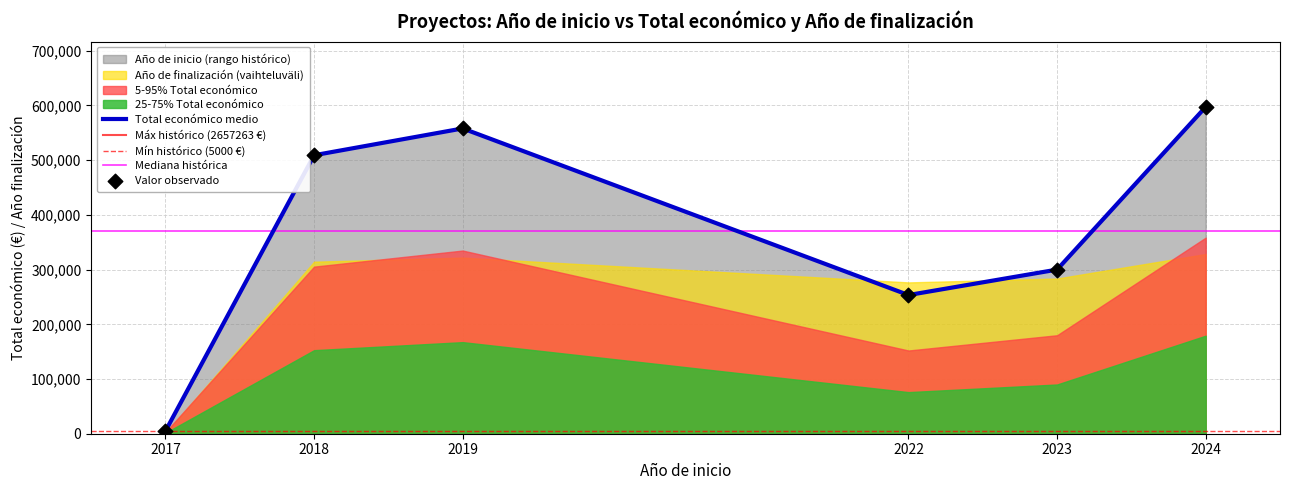

Which has a higher value, 2017 or 2019?

2019